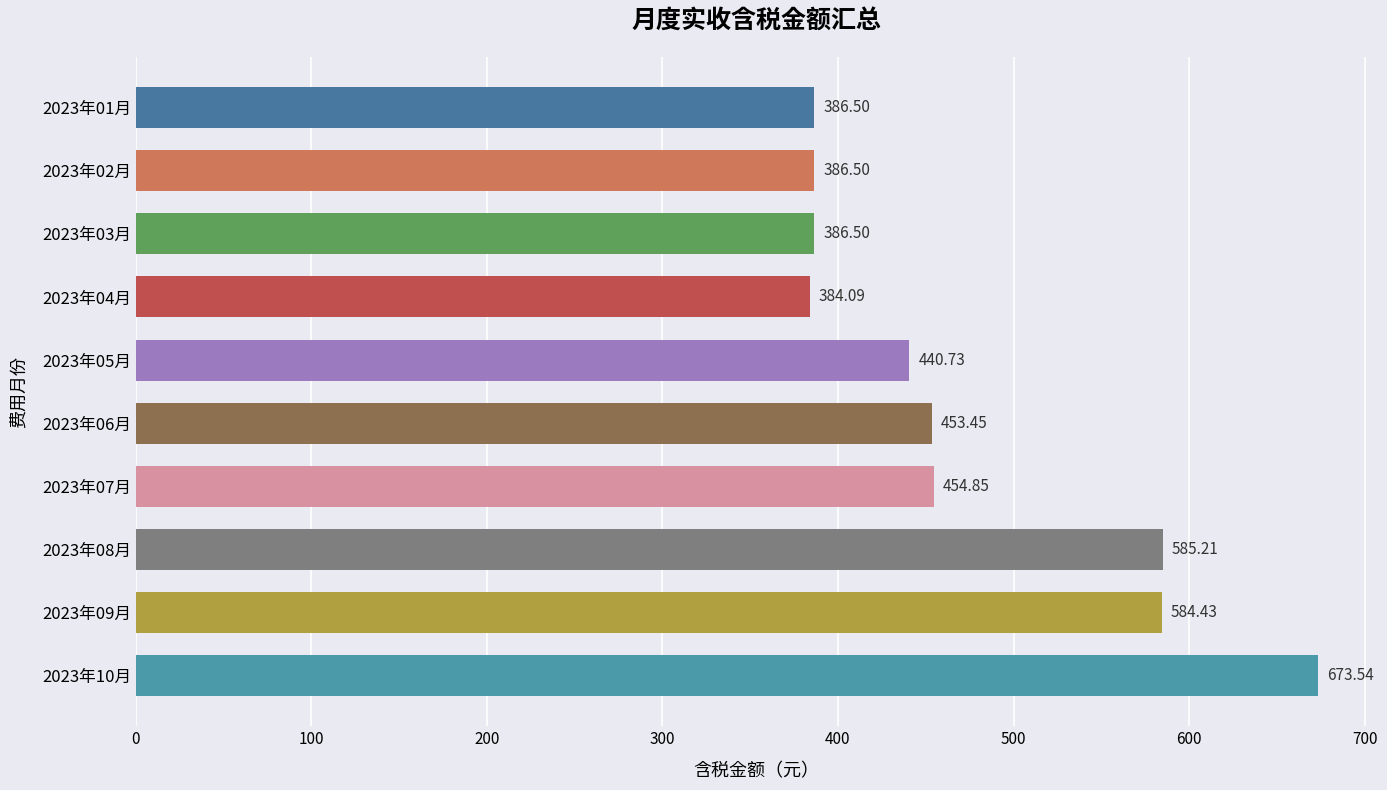

What is the average value?

473.6